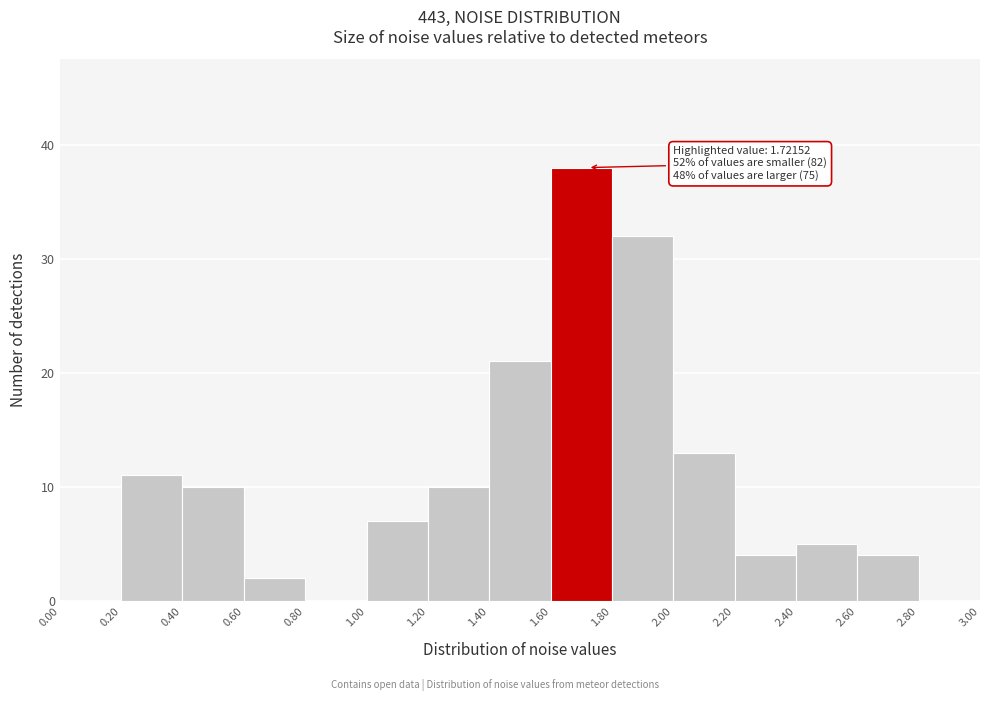

Which range on the x-axis has the tallest bar?

1.60 to 1.80